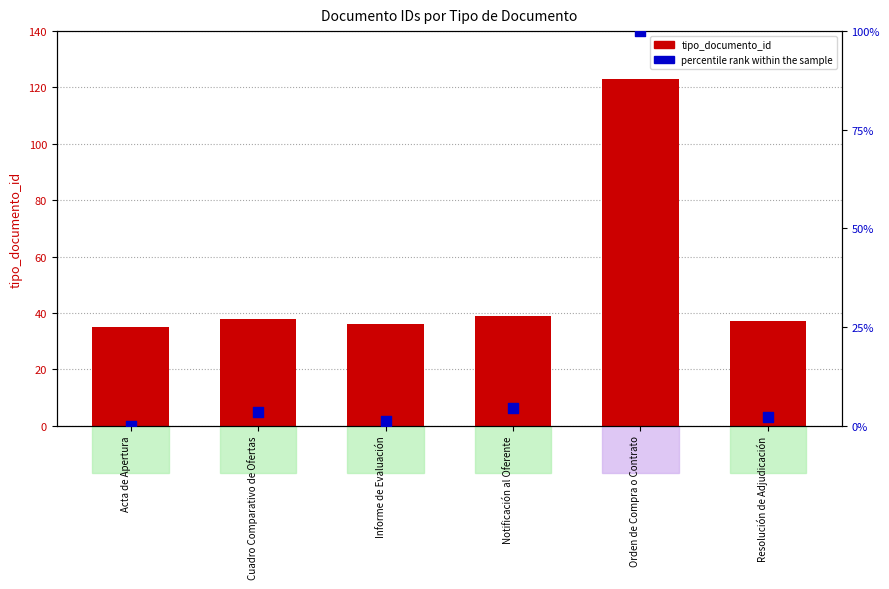

What are all the series names shown in the legend?

tipo_documento_id, percentile rank within the sample